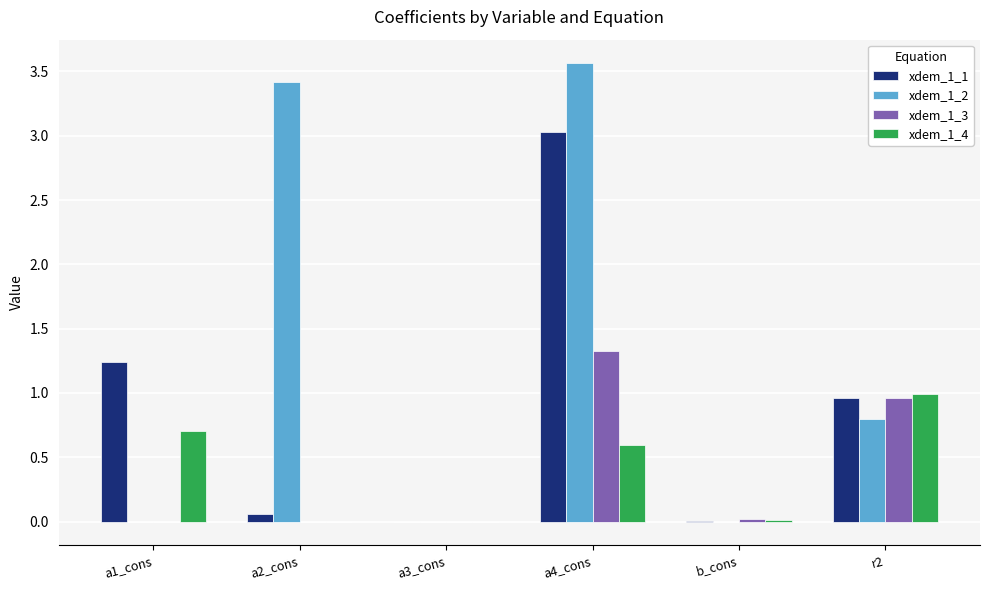

Which series has the largest total across all categories?

xdem_1_2